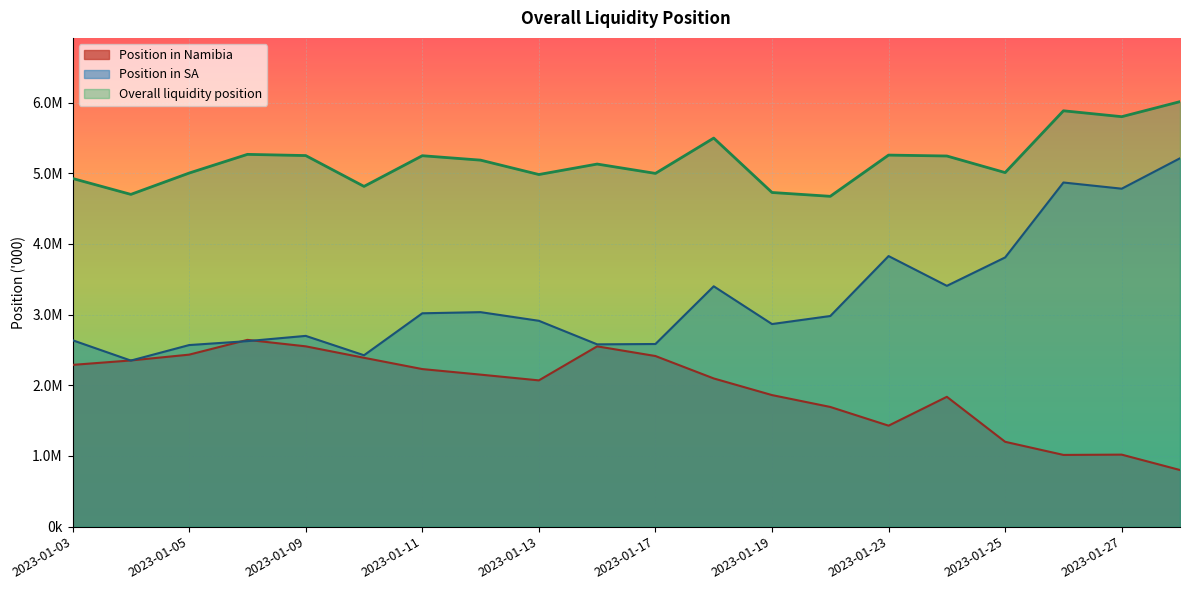

How many interior local peaks does the Position in SA series have?

5